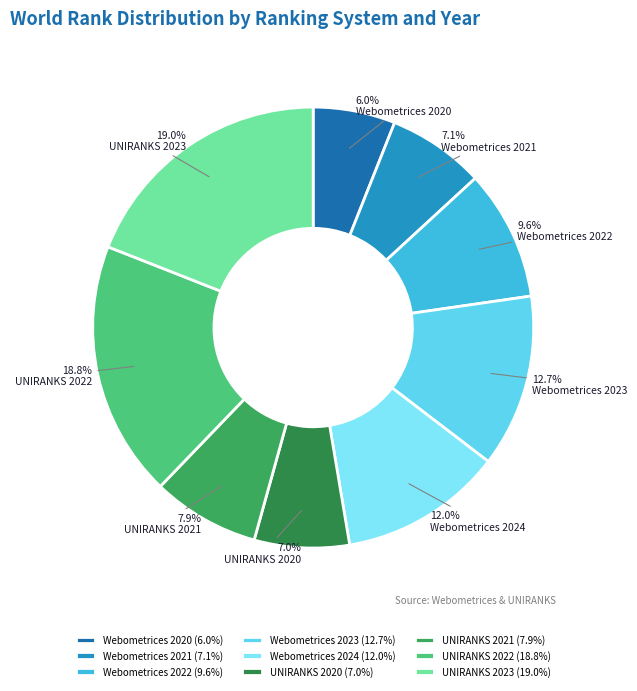

Rank the categories by value from lowest to highest.

Webometrices 2020, UNIRANKS 2020, Webometrices 2021, UNIRANKS 2021, Webometrices 2022, Webometrices 2024, Webometrices 2023, UNIRANKS 2022, UNIRANKS 2023